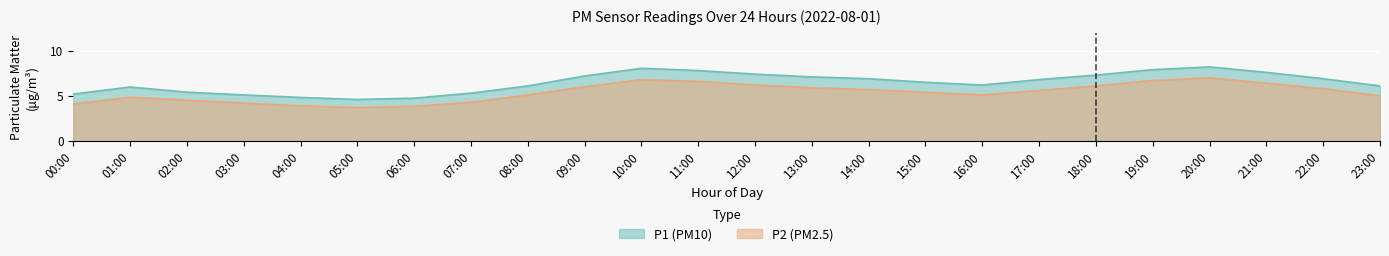

True or false: P2 has more than 2 interior local peaks.

True